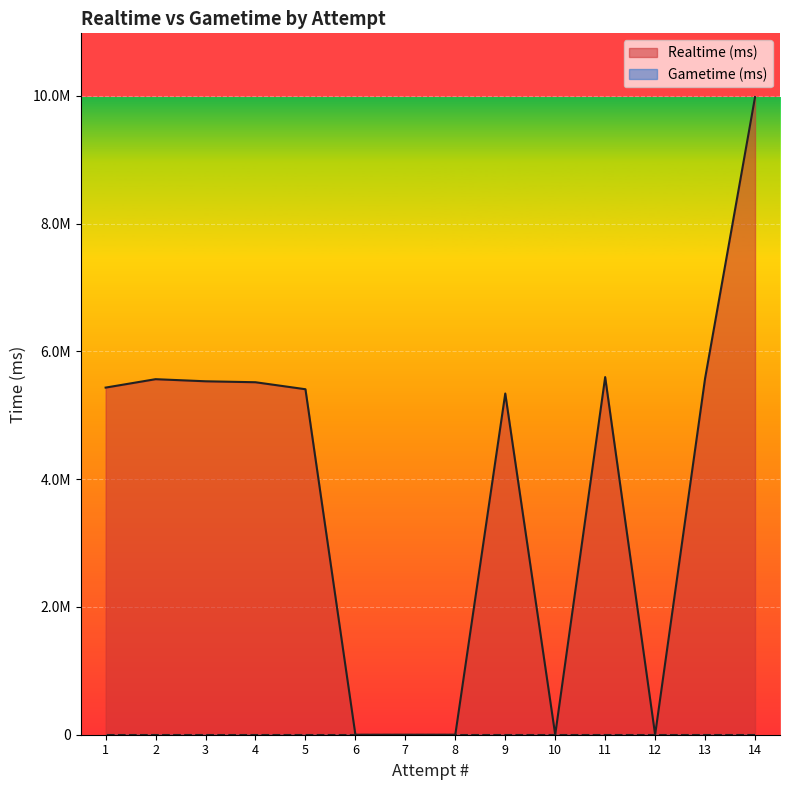

Which has a higher value, 1 or 2?

2